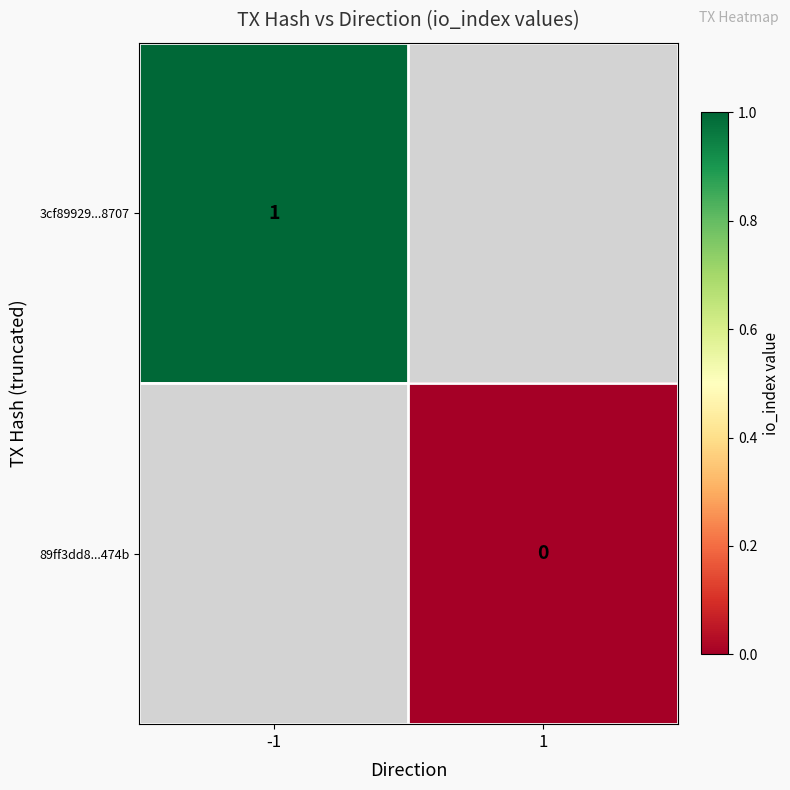

The 3cf89929...8707 series shows 1 at -1. True or false?

True